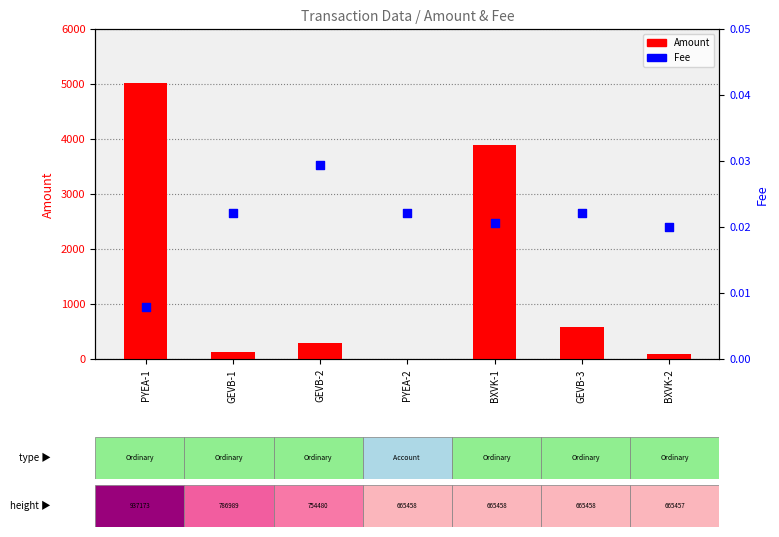

Which series reaches the maximum Y coordinate?

Amount